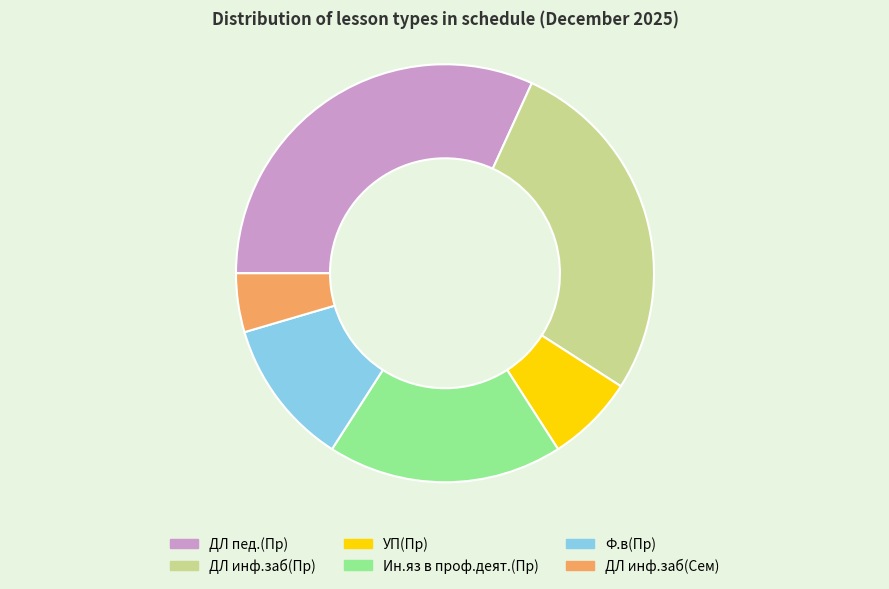

How many segments does this pie chart have?

6